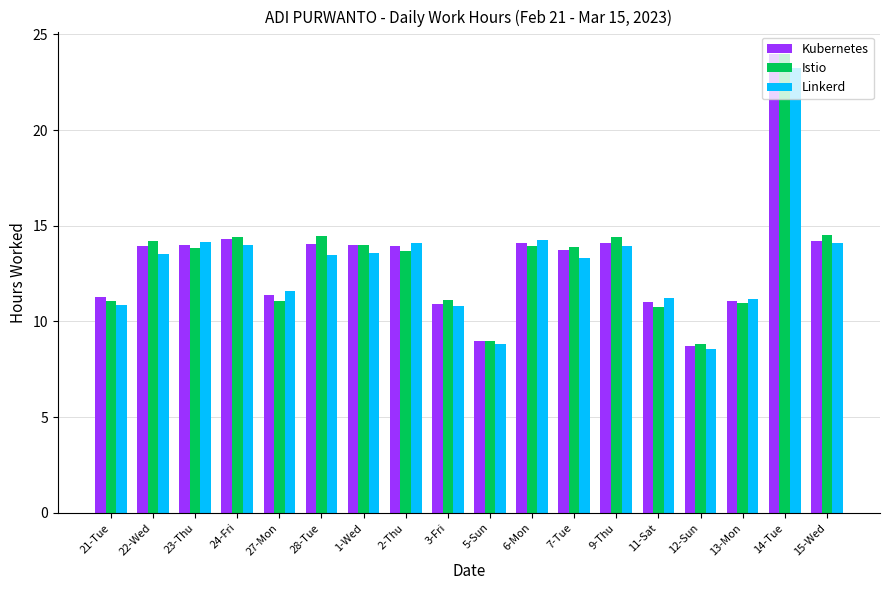

Where does the Kubernetes series first go above 13?

22-Wed